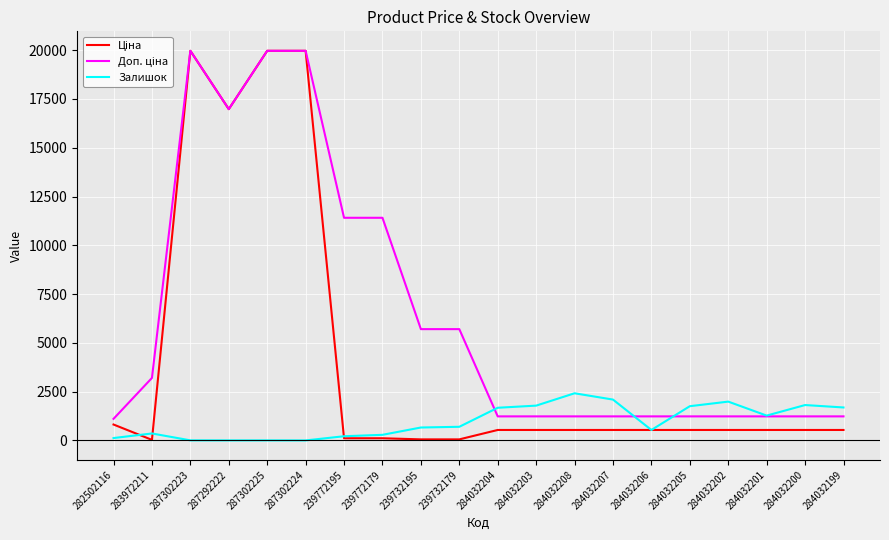

At how many categories does at least one series exceed 11858?

4